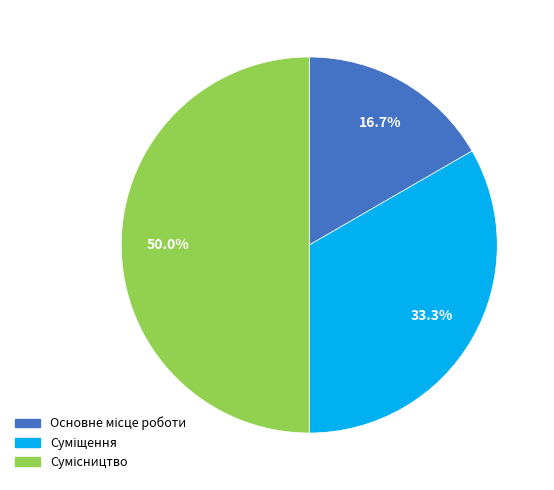

What percentage is the Сумісництво slice, to the nearest percent?

50%